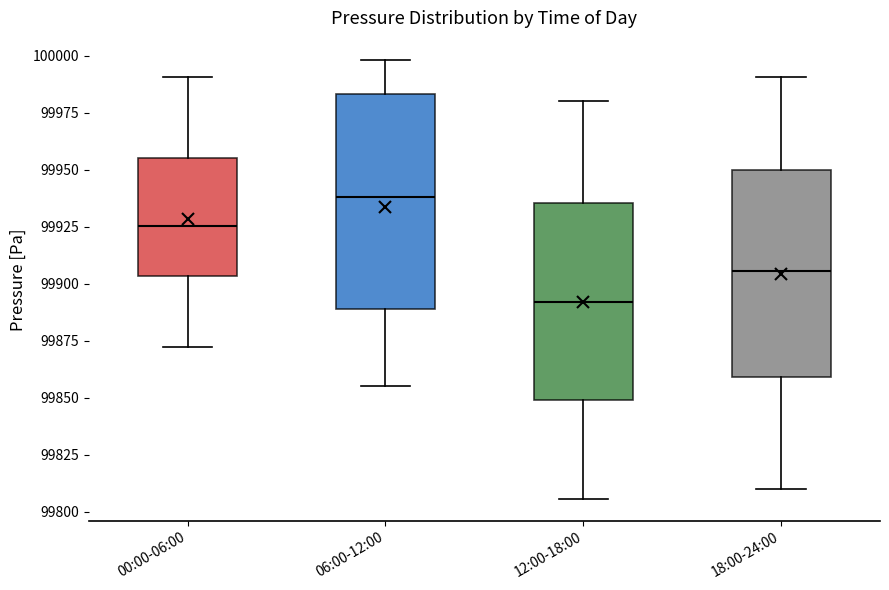

Where does the upper whisker of the box for 18:00-24:00 end on the y-axis? The values are not printed on the chart, so give them approximately, as read against the axis.

99990